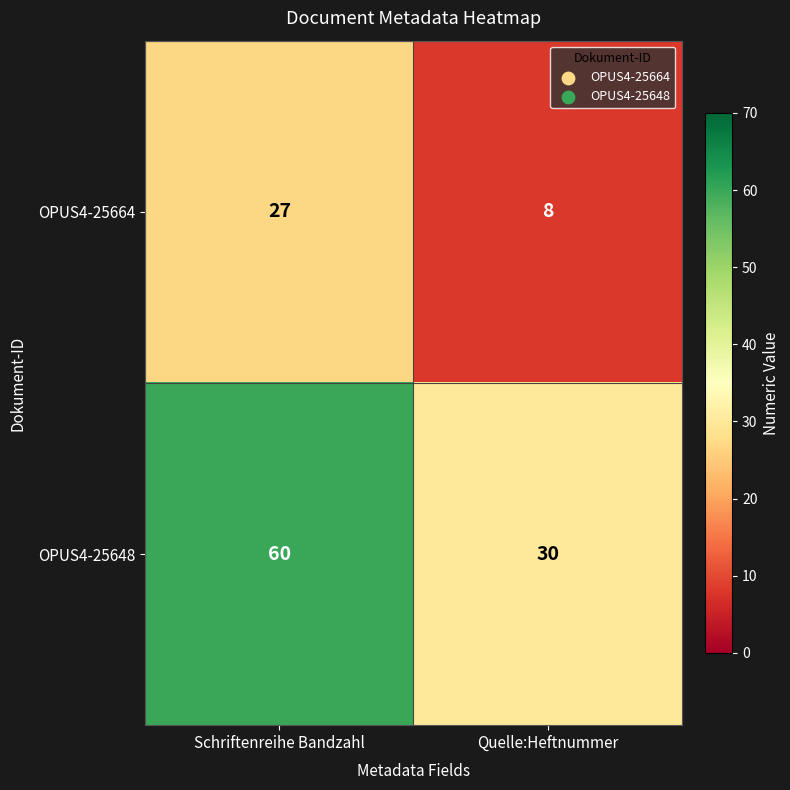

At Schriftenreihe Bandzahl, list the series in order from smallest to largest.

OPUS4-25664, OPUS4-25648